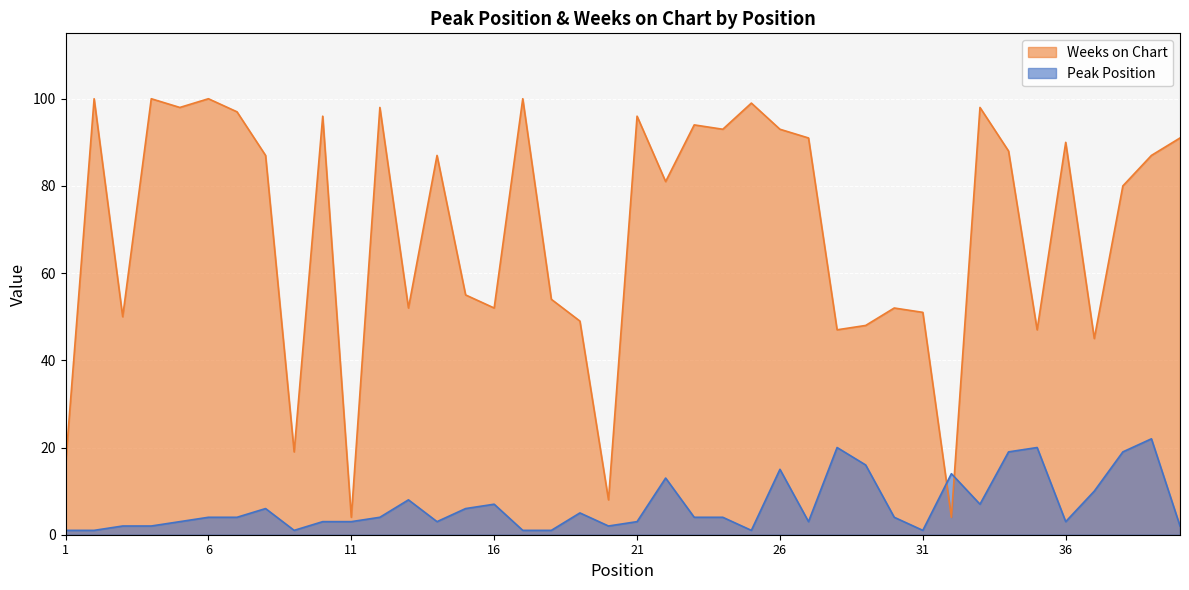

Which series has the widest spread of values?

Weeks on Chart